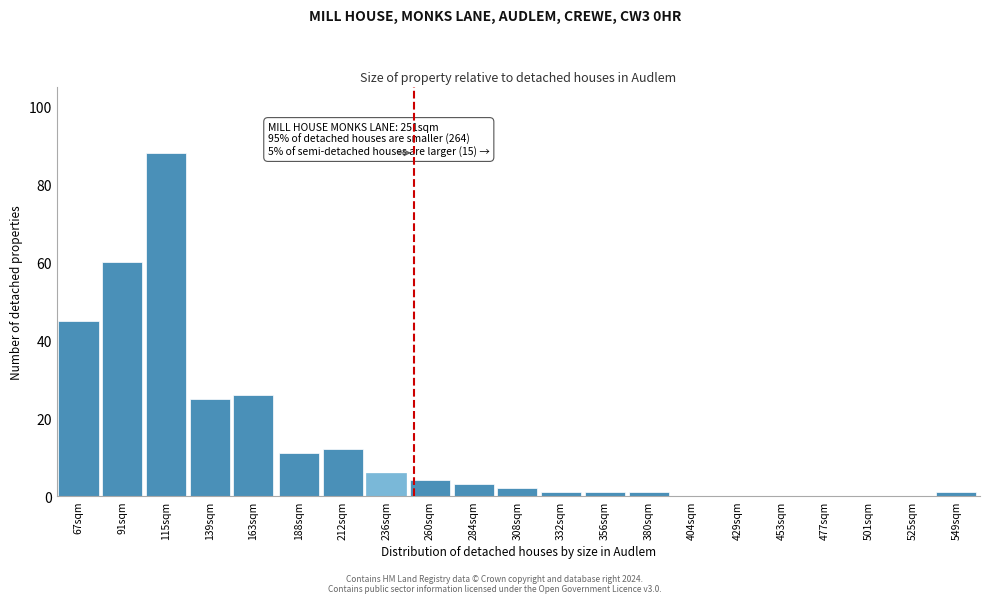

Reading left to right, what are all the values shown in this chart?

67sqm=45	91sqm=60	115sqm=88	139sqm=25	163sqm=26	188sqm=11	212sqm=12	236sqm=6	260sqm=4	284sqm=3	308sqm=2	332sqm=1	356sqm=1	380sqm=1	404sqm=0	429sqm=0	453sqm=0	477sqm=0	501sqm=0	525sqm=0	549sqm=1